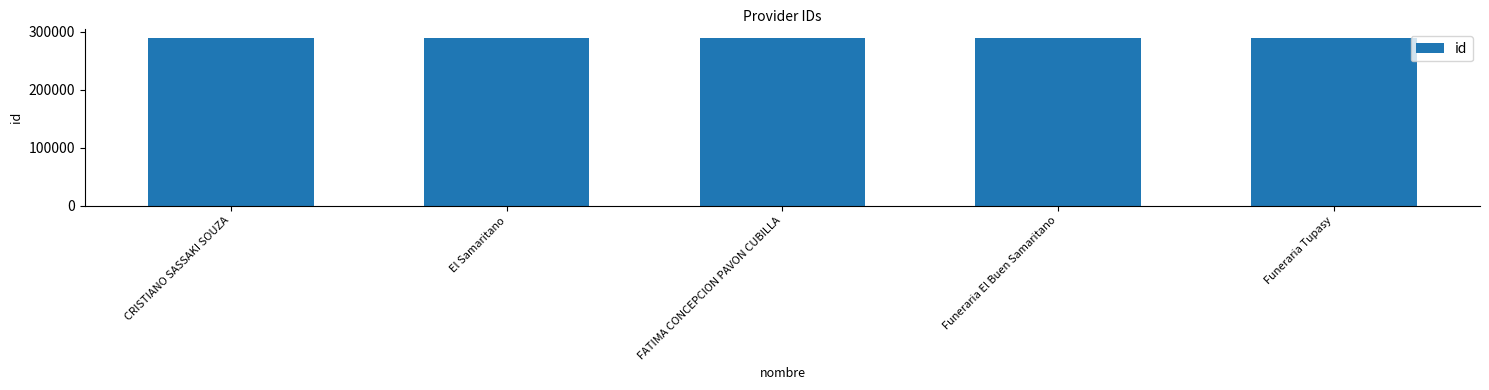

Is it true that the value at El Samaritano is 386878?

False